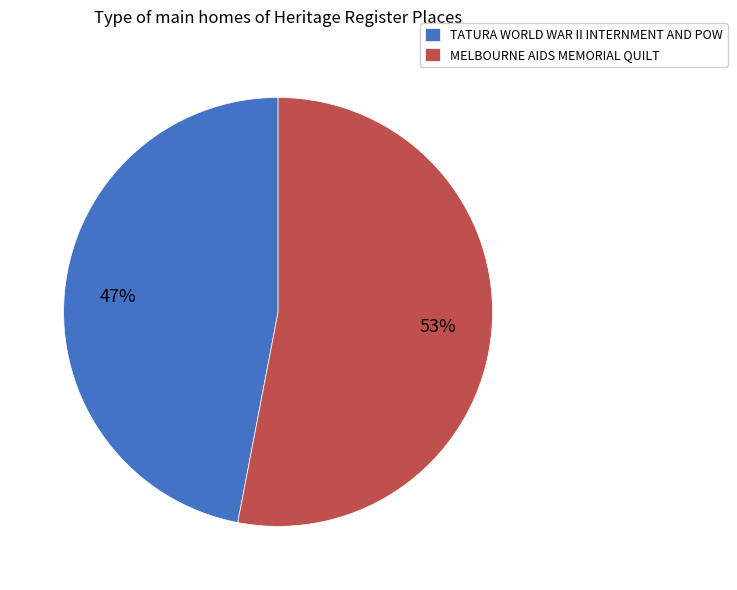

How many segments does this pie chart have?

2